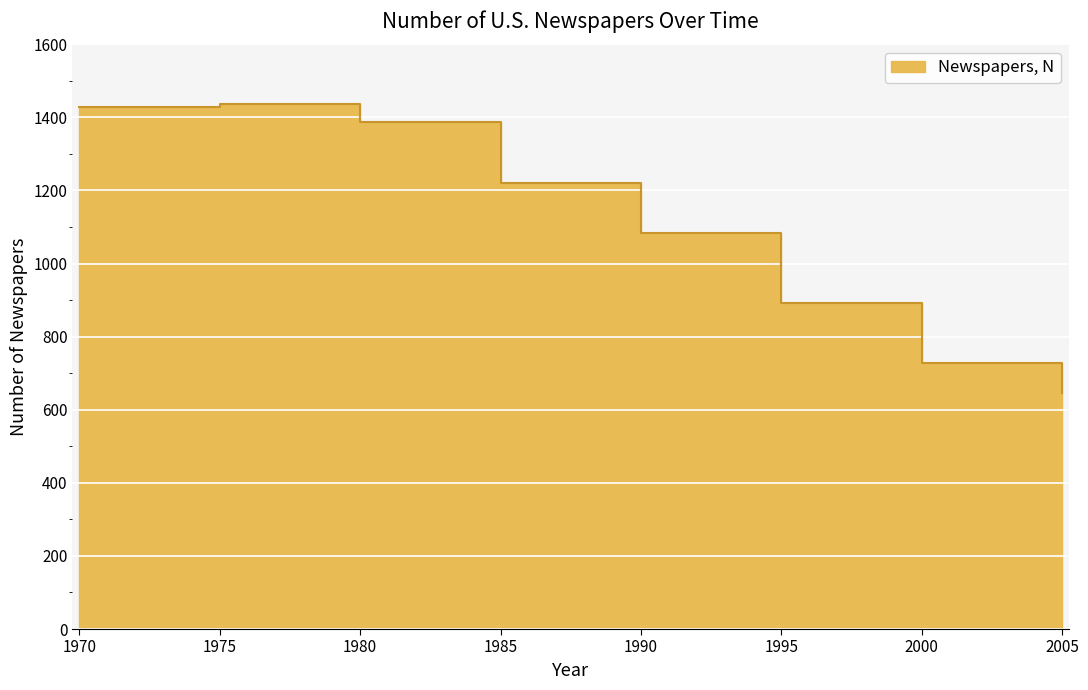

The chart shows a value of 1084 at 1990. True or false?

True